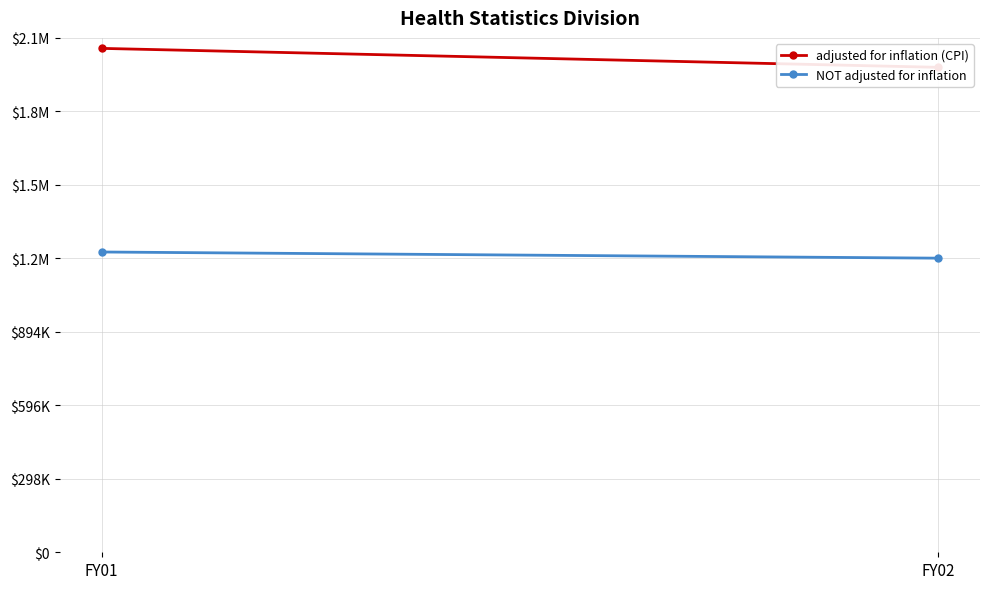

How many lines are shown in the chart?

2